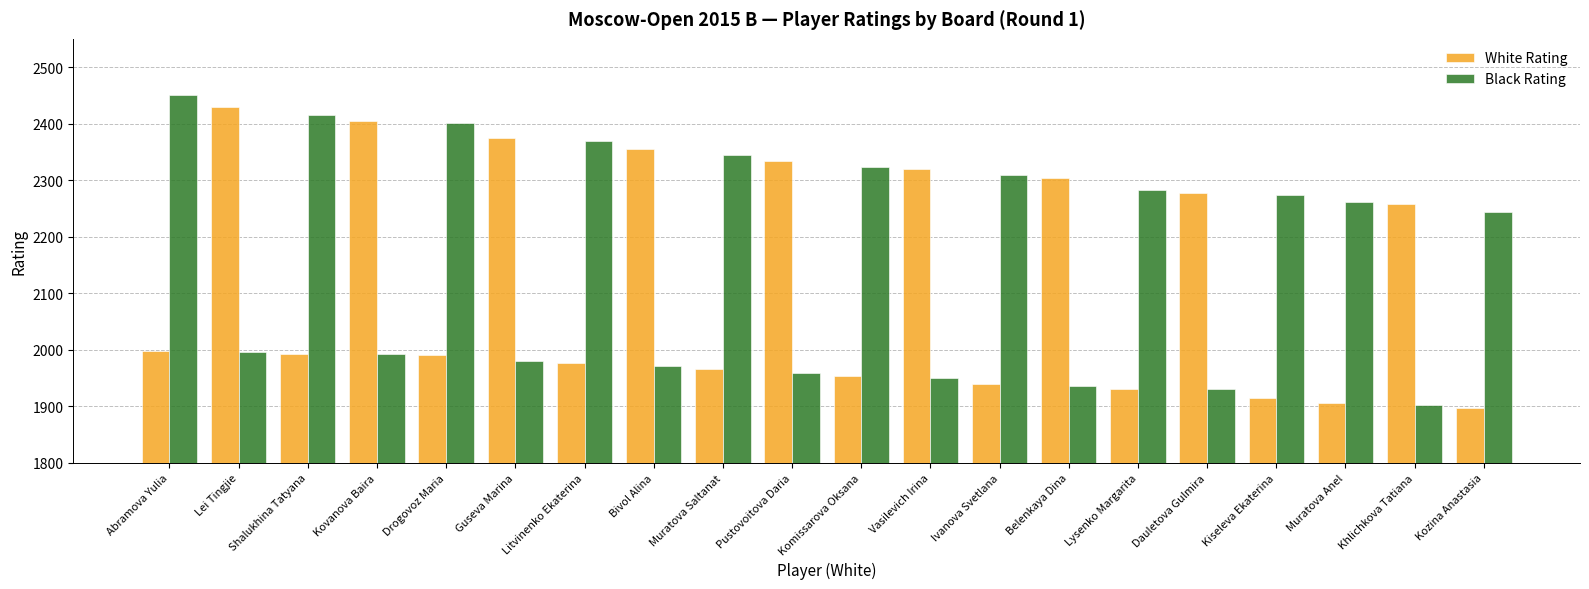

What is the spread (max minus min) of values at Muratova Saltanat?

378